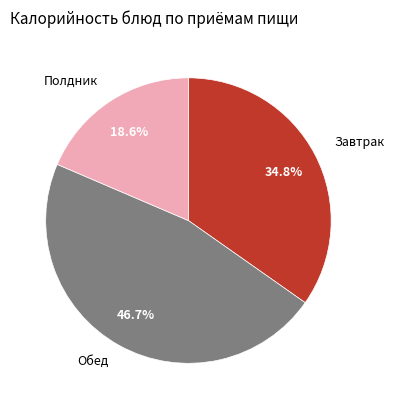

Is there any slice that represents more than half of the pie?

No